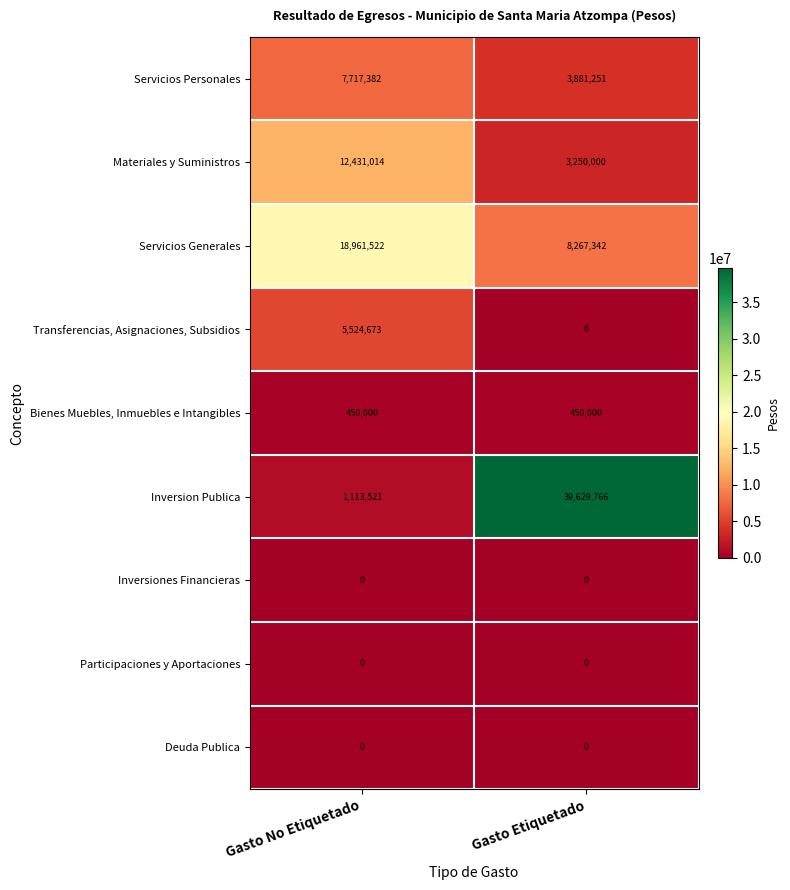

At how many categories does at least one series exceed 23647096?

1